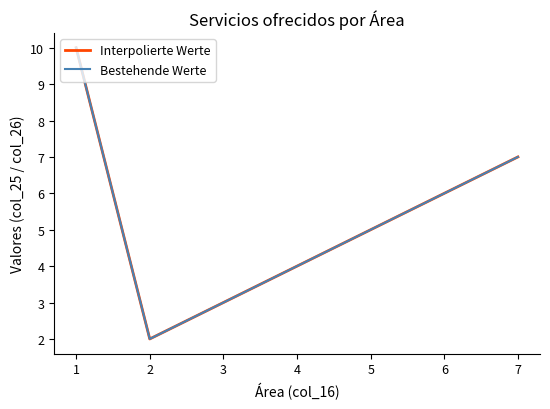

True or false: Bestehende Werte and Interpolierte Werte cross at least once.

False